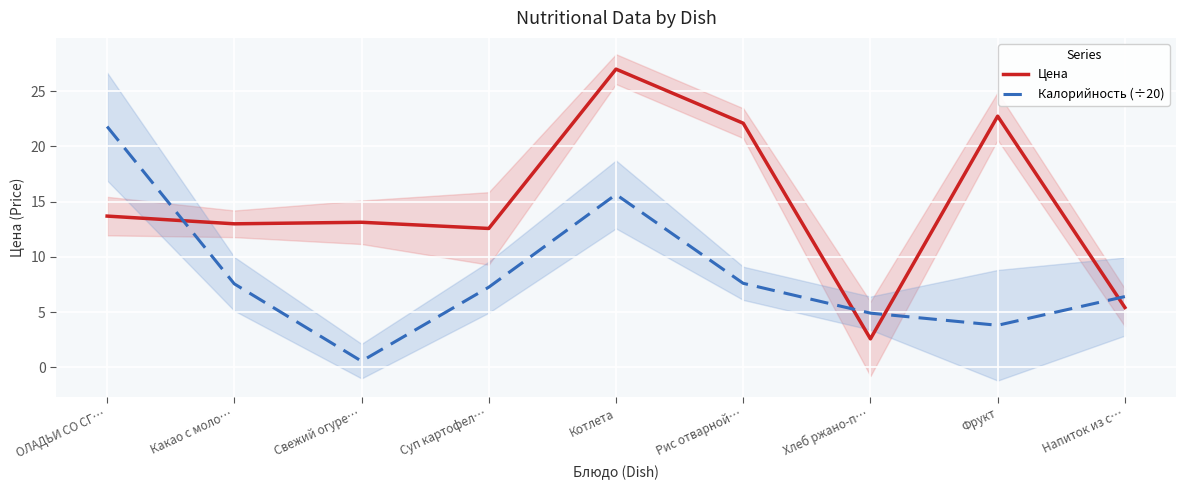

At Котлета, list the series in order from largest to smallest.

Цена, Калорийность (÷20)